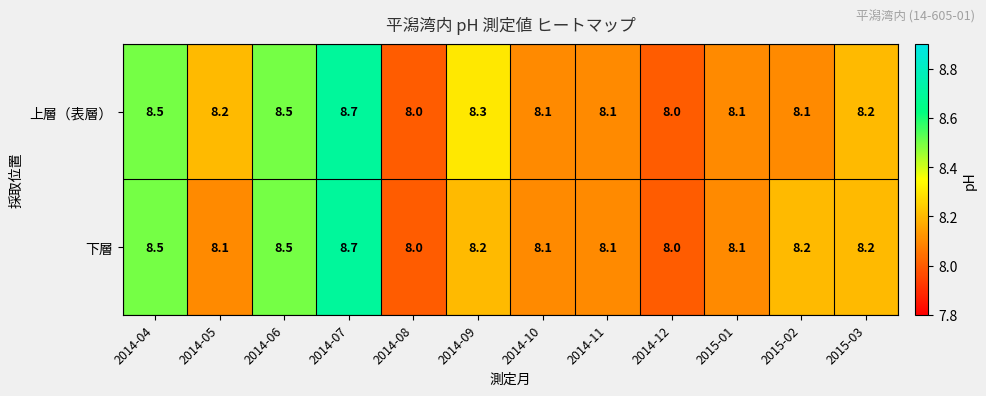

At which category is the sum across all series the highest?

2014-07